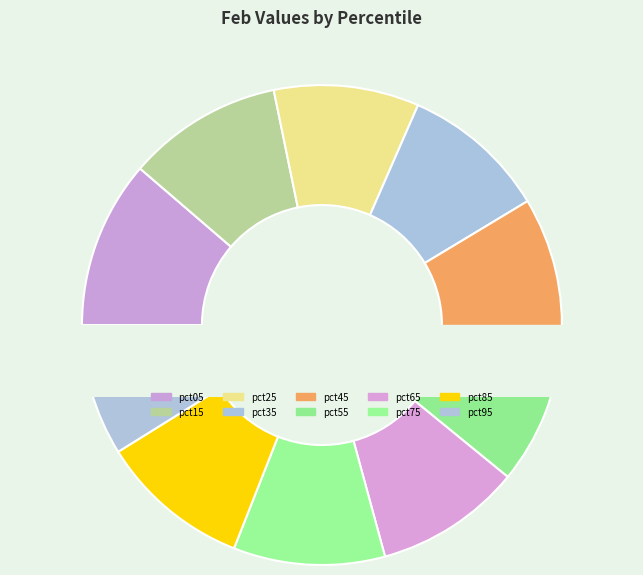

How many slices are in this pie chart?

10